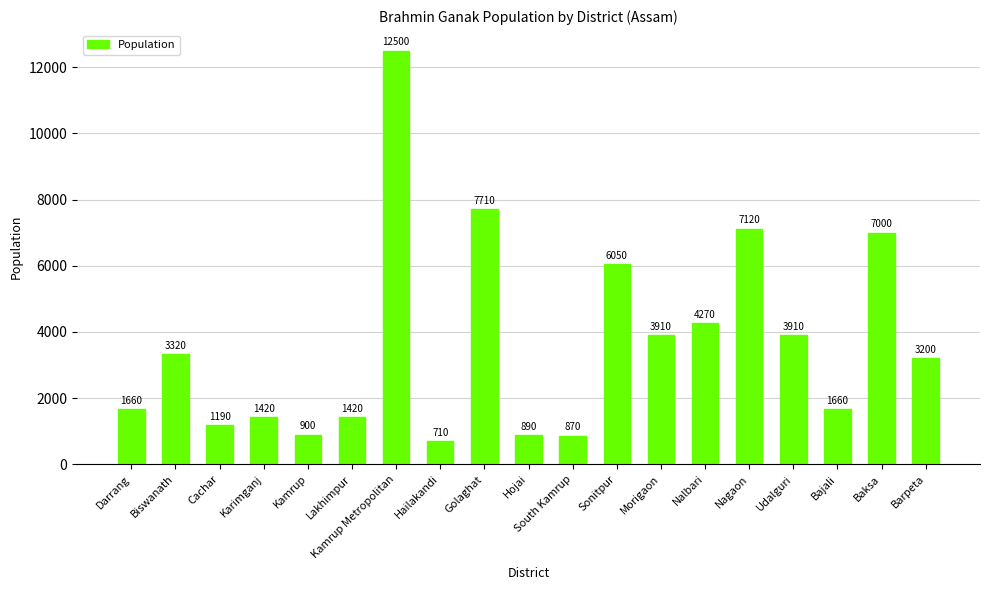

How many data points are less than 3200?

9